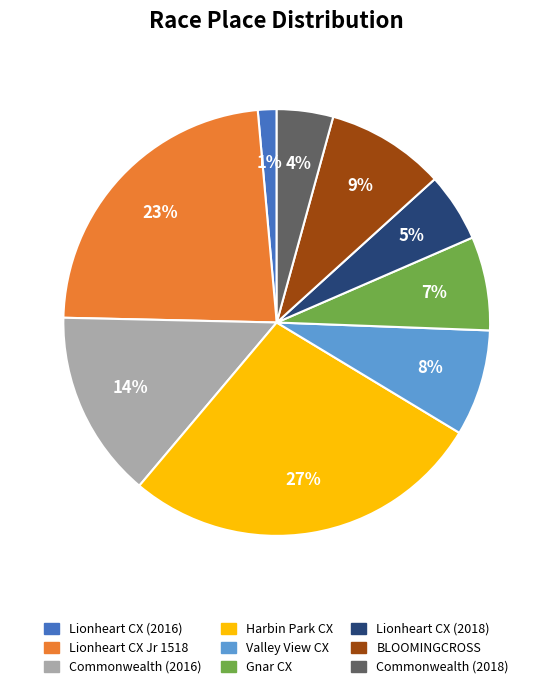

To the nearest percent, what is the average slice percentage?

11%